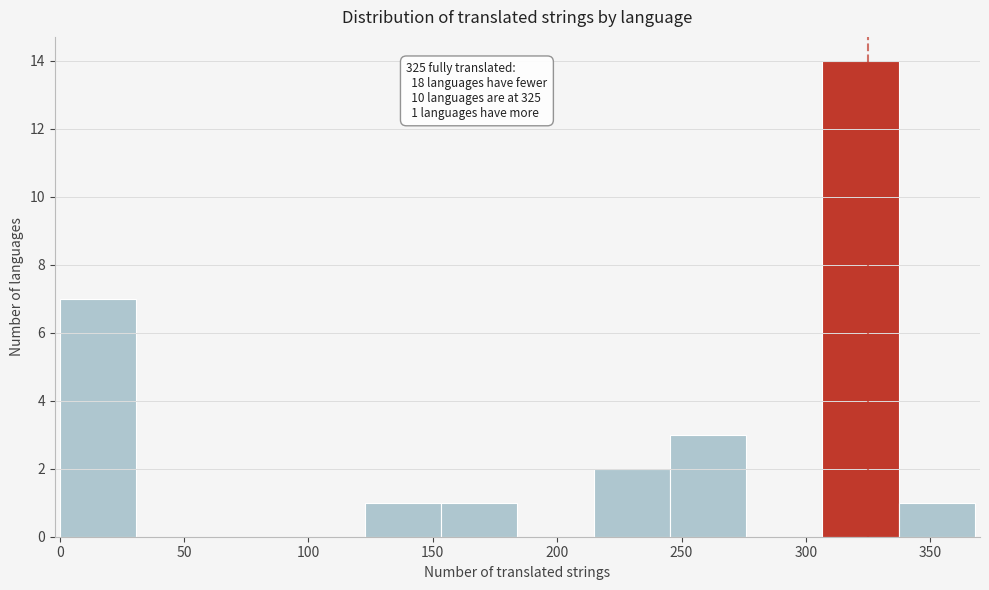

Which range on the x-axis has the tallest bar?

305 to 335